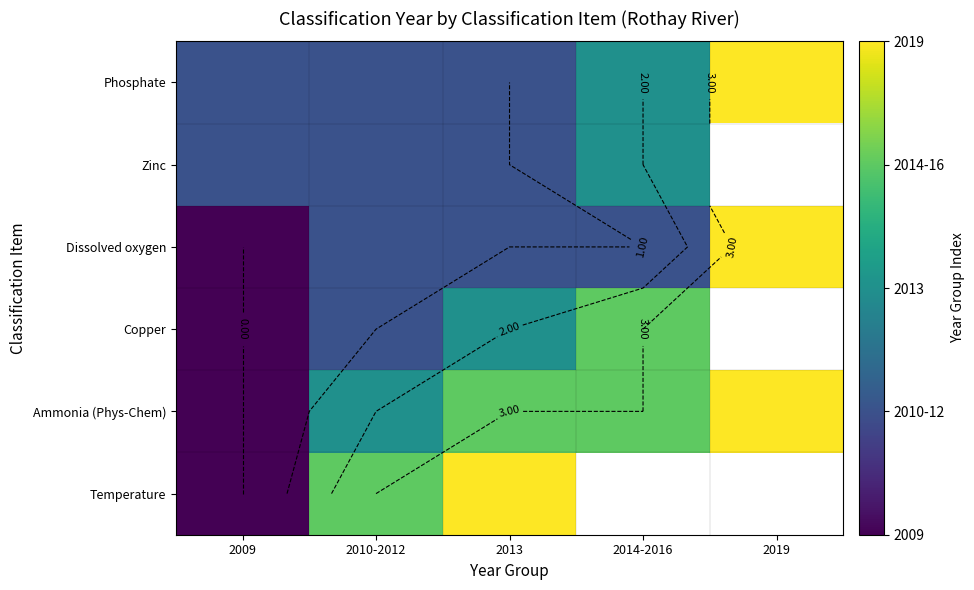

The value of Copper at 2014-2016 is 3.0. True or false?

True